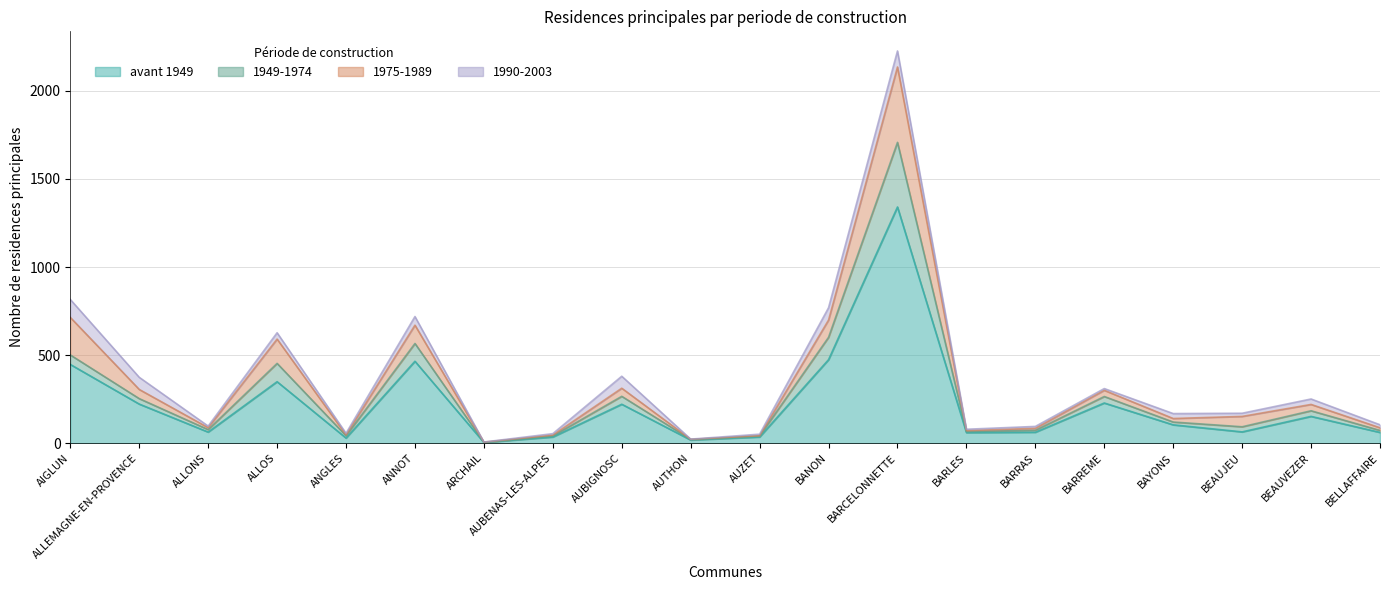

Which category has the highest value across all series?

BARCELONNETTE